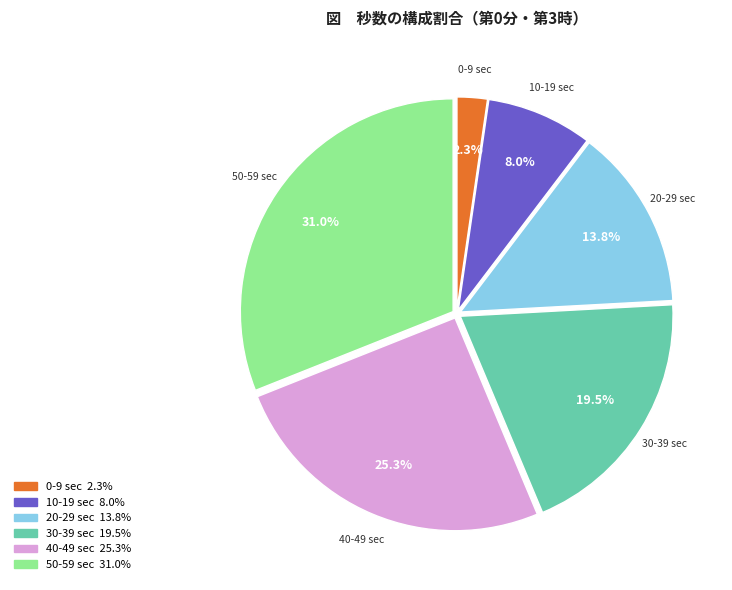

How many segments does this pie chart have?

6